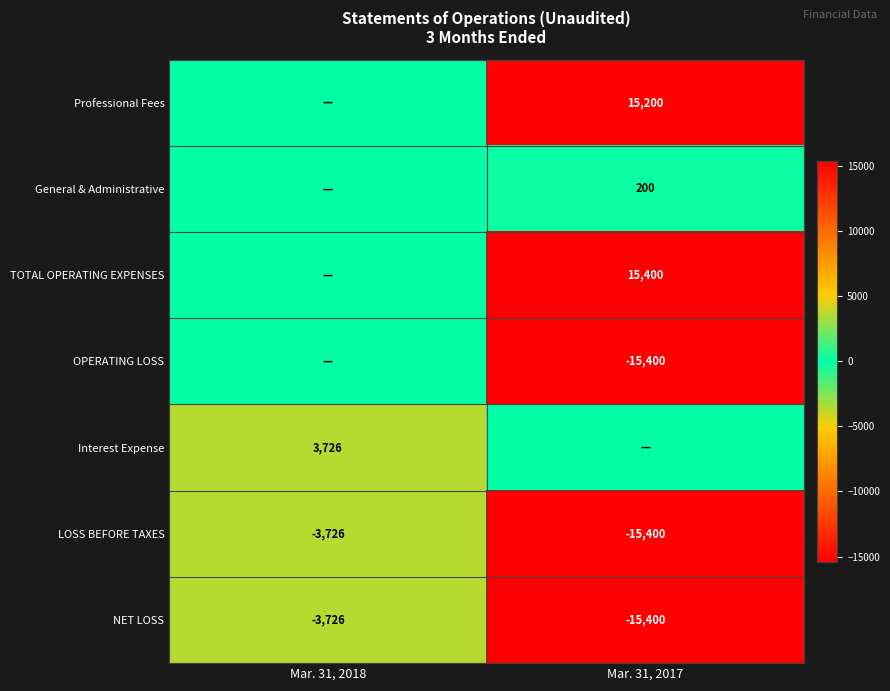

Is it true that Professional Fees equals 15200 at Mar. 31, 2017?

True